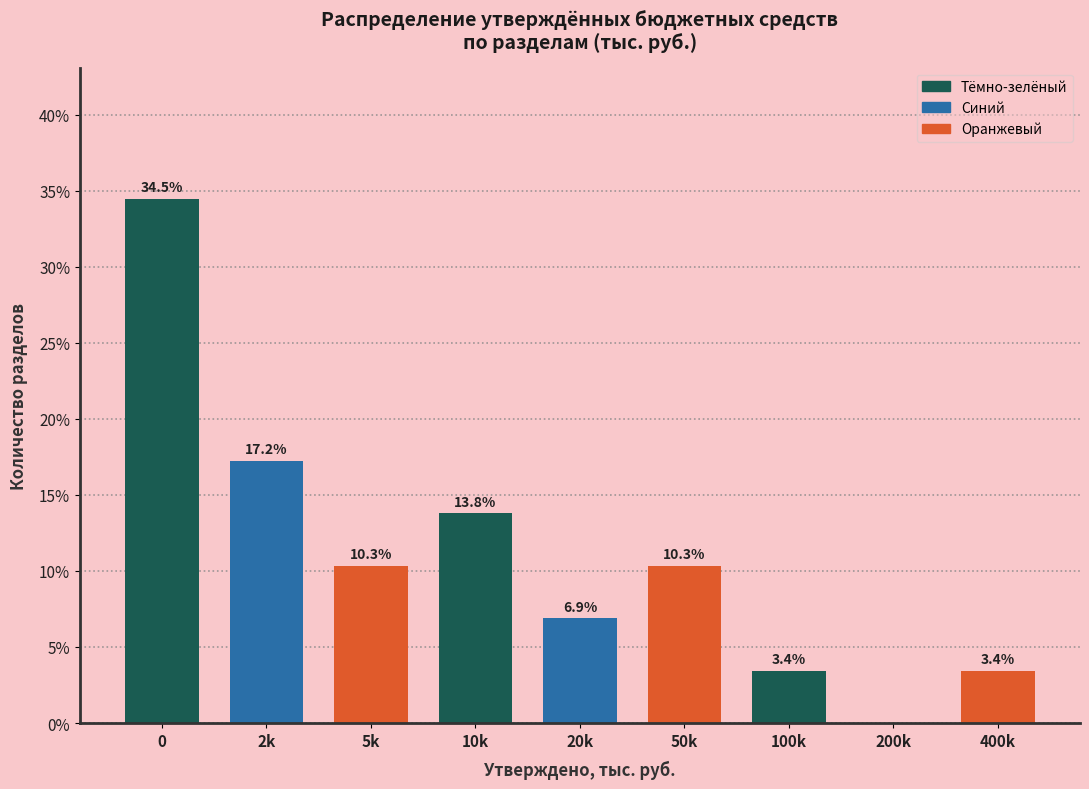

Reading right to left, extract all data points from this chart.

400k=3.4	200k=0.0	100k=3.4	50k=10.3	20k=6.9	10k=13.8	5k=10.3	2k=17.2	0=34.5